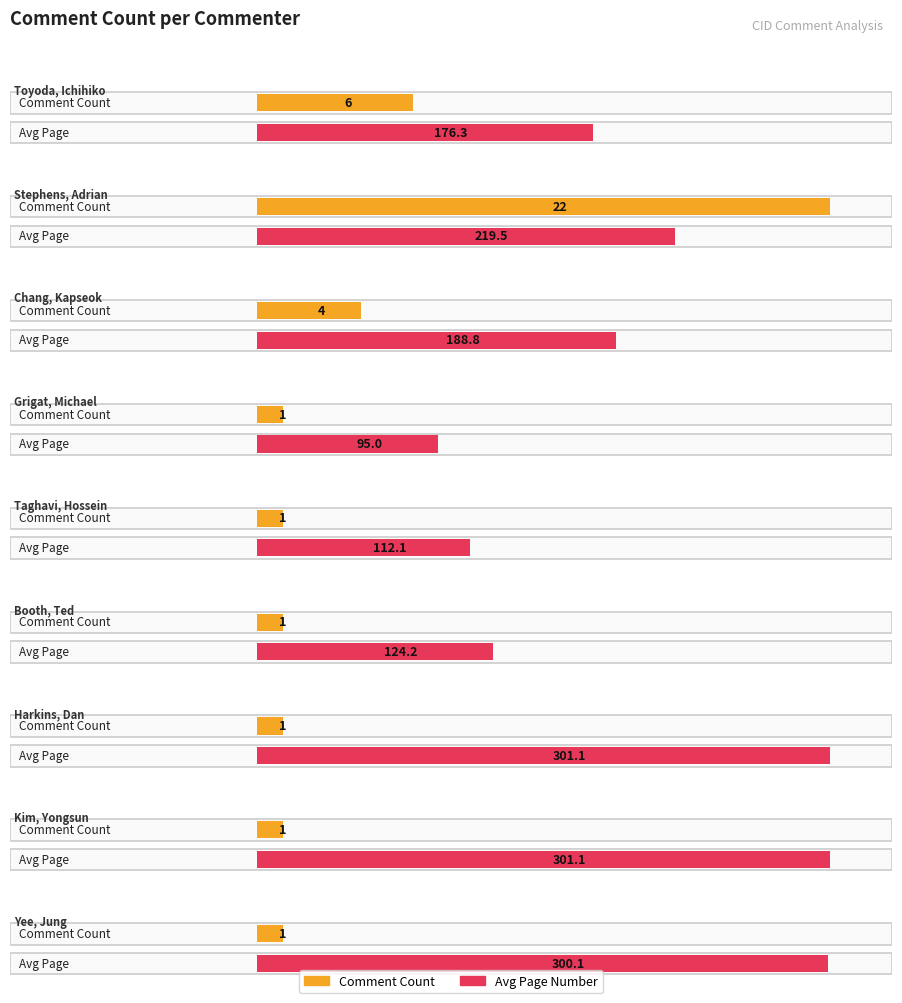

List the series in order of their peak value, highest first.

avg_page, comment_counts